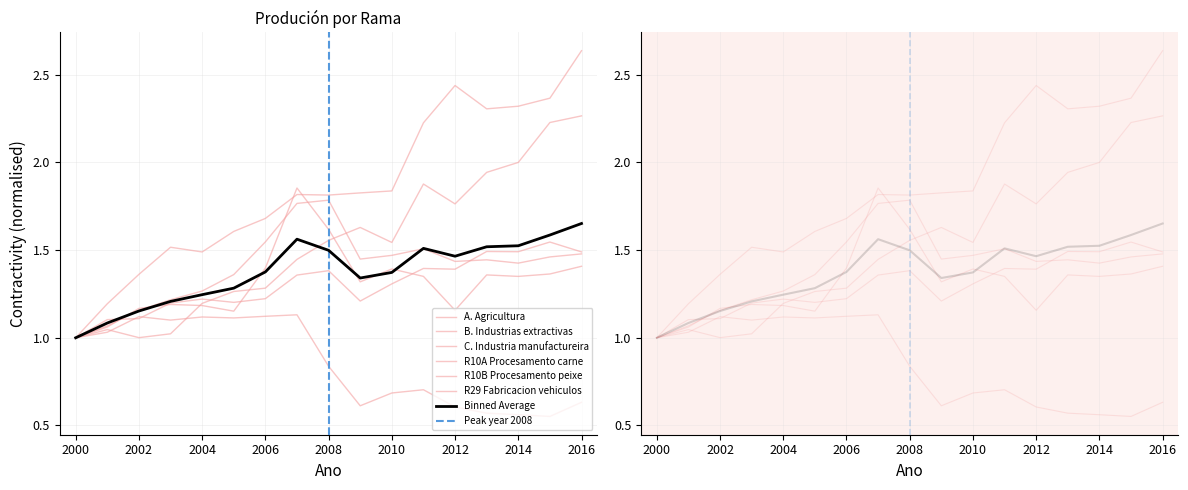

Is this an area chart (filled region under the line)?

No